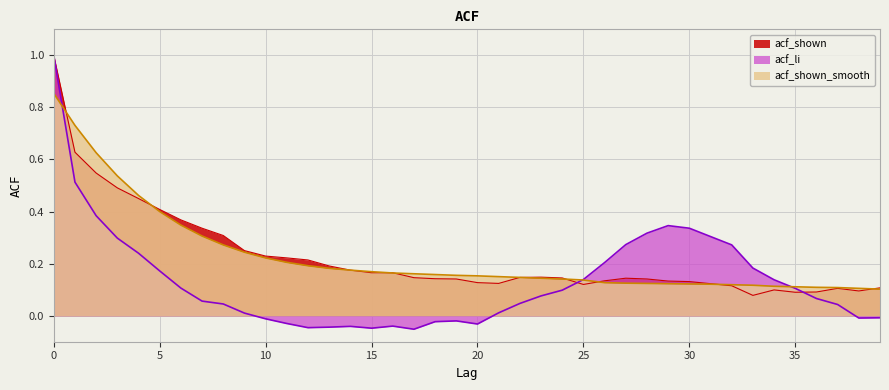

At which label is the value closest to 0?

39